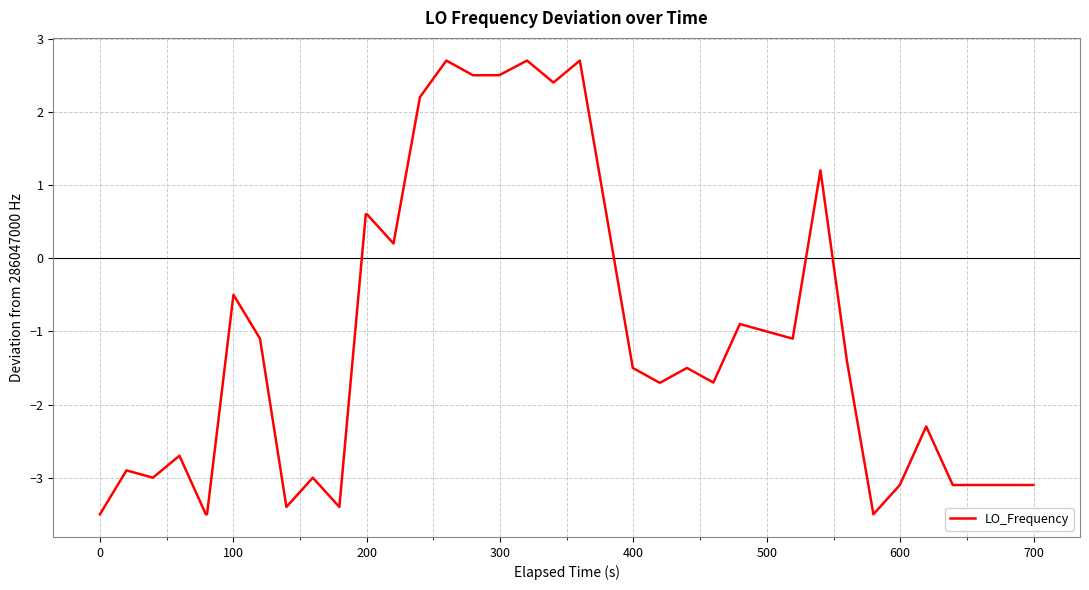

Is this an area chart (filled region under the line)?

No